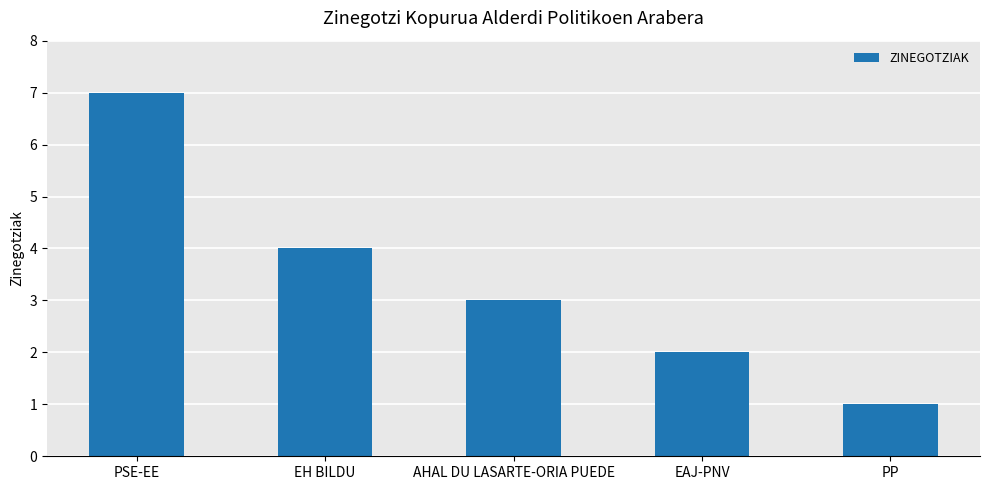

How many bars are there in total?

5